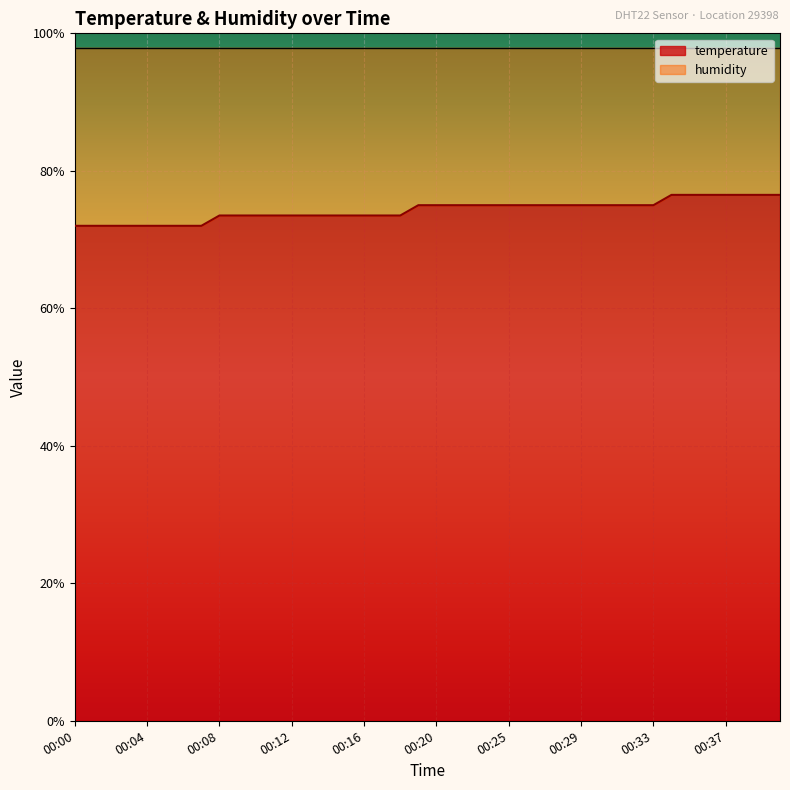

Where is the data nearest to the value 74?

00:08